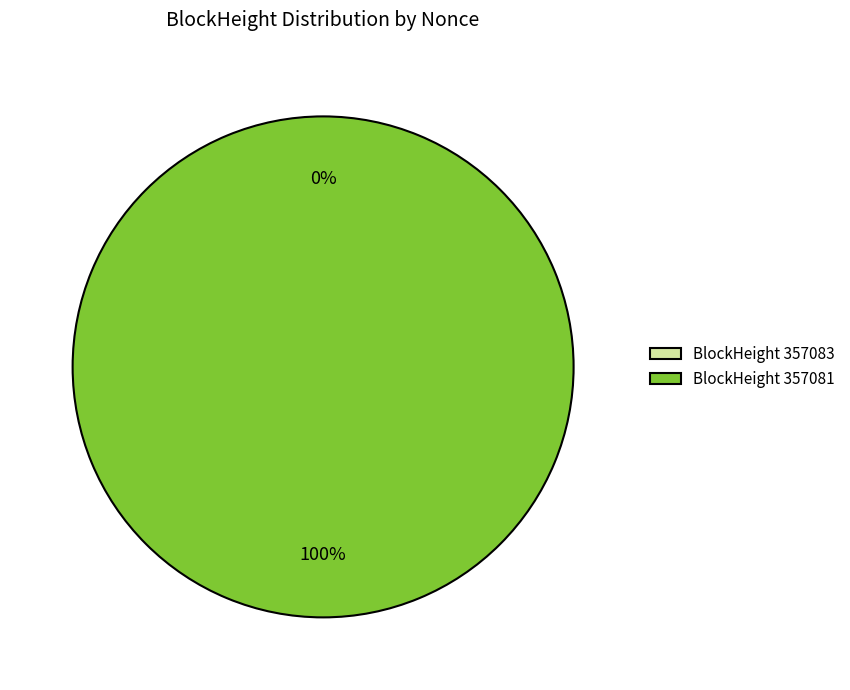

How many slices are in this pie chart?

2